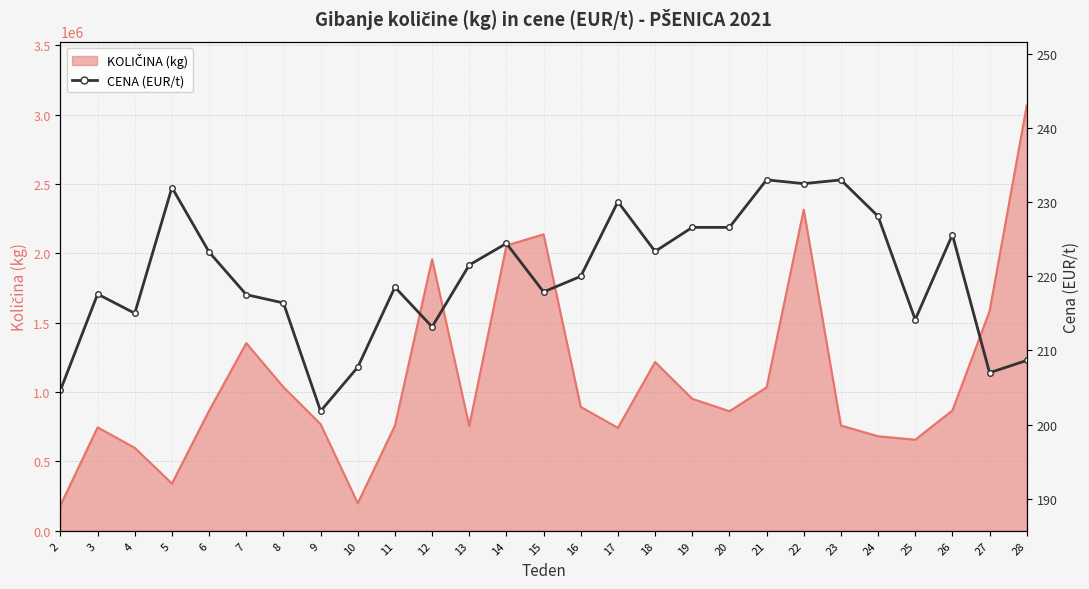

What is the maximum value shown in the chart?

233.0